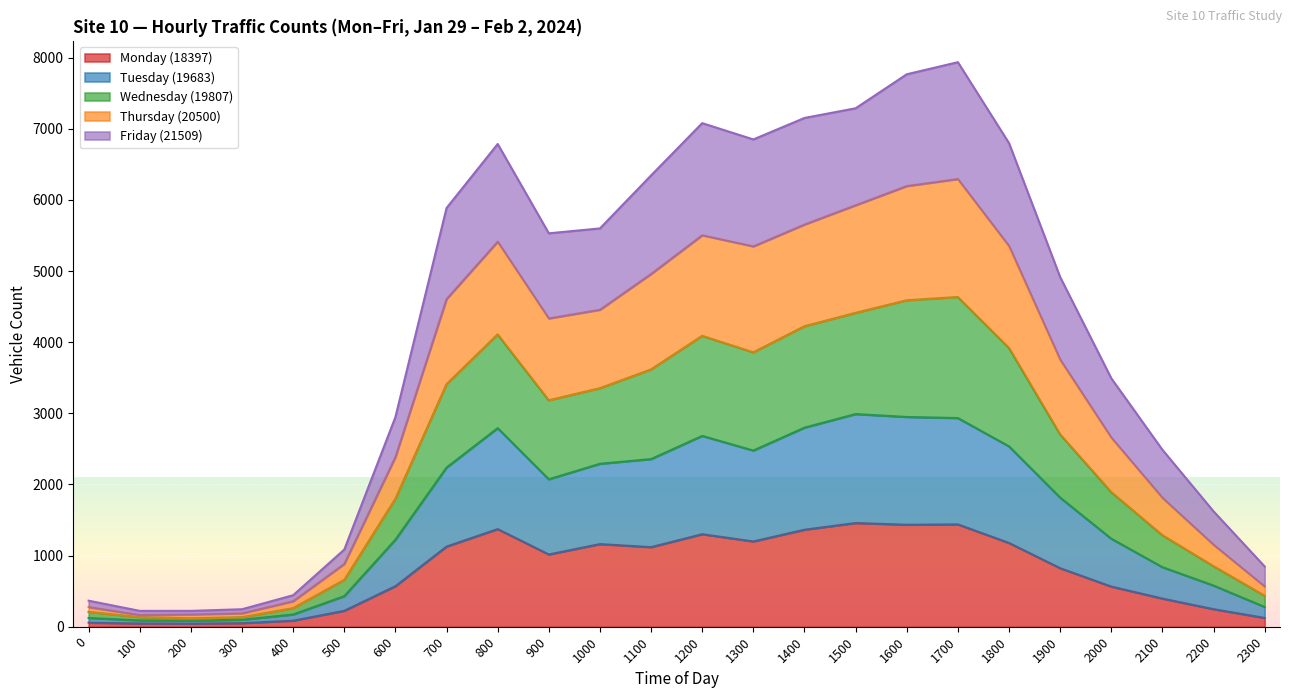

Is it true that Monday (18397) equals 1749 at 1200?

False